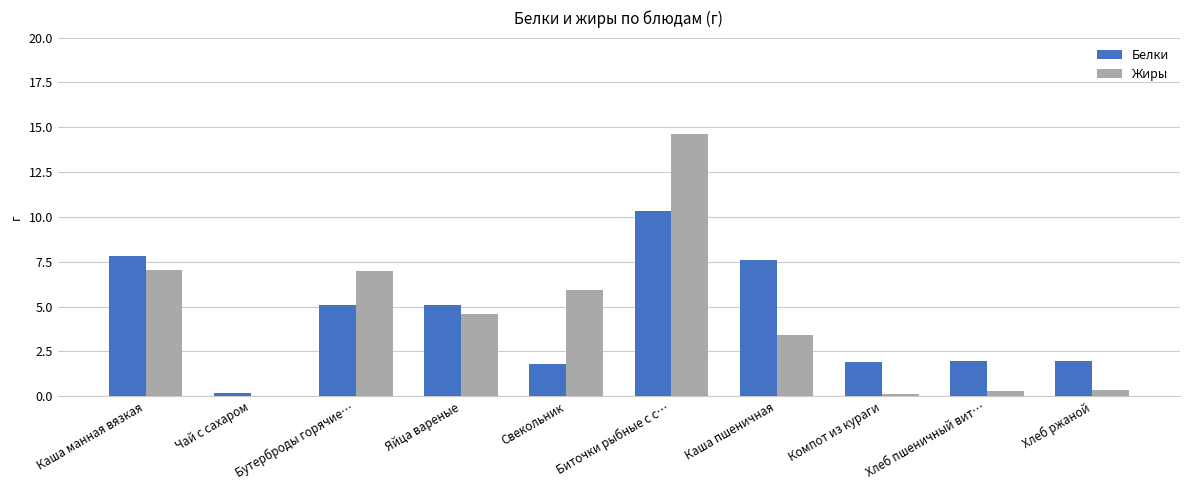

What is the sum of the Жиры values at Каша пшеничная and Бутерброды горячие…?

10.4